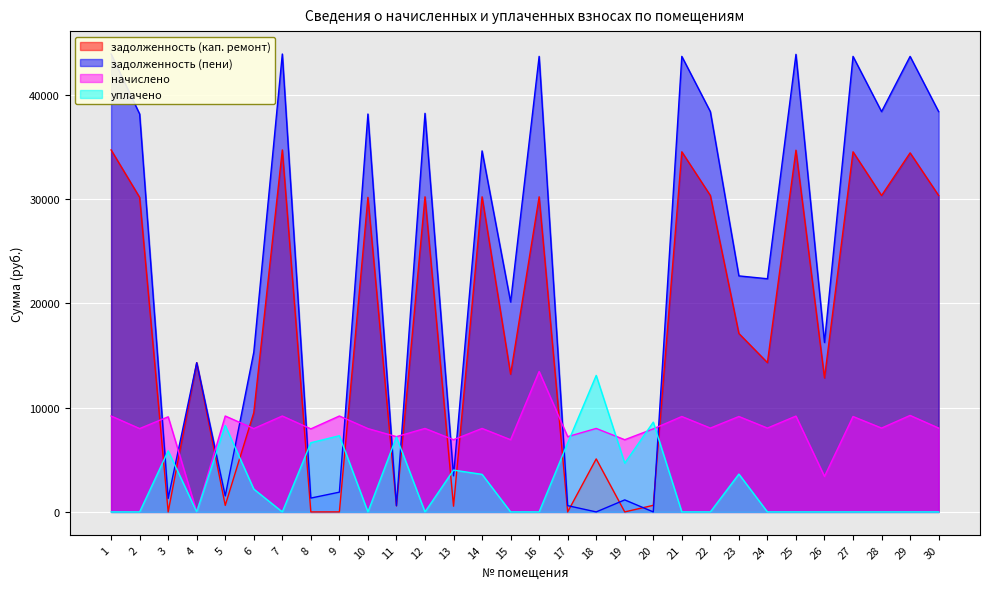

Which category has the lowest value across all series?

3